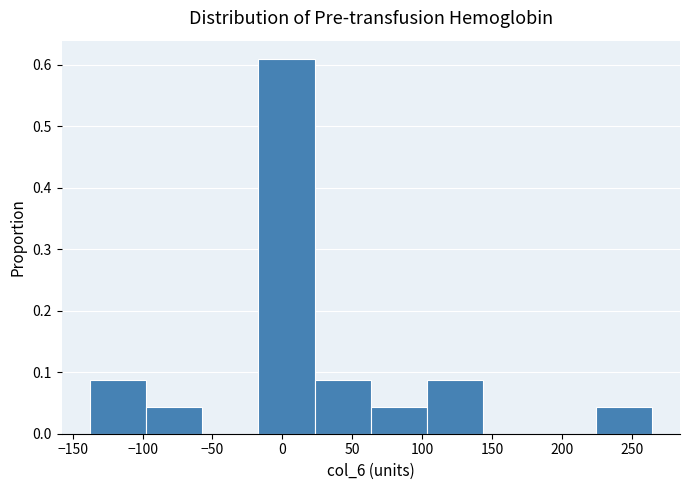

What is the height of the bar covering 25 to 65 on the x-axis? Neither the bar edges nor the heights are printed on the chart, so give them approximately, as read against the axes.

0.09